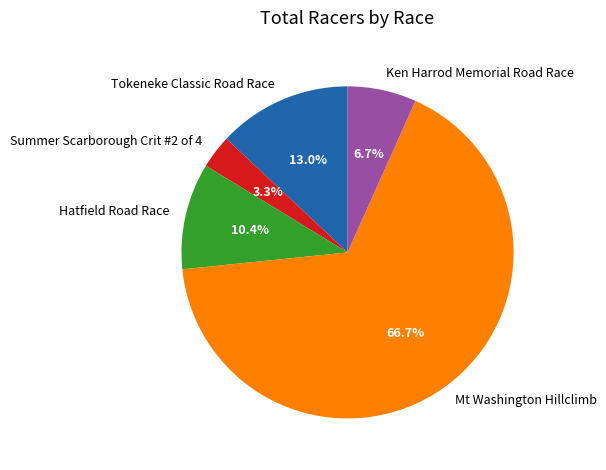

How many segments does this pie chart have?

5